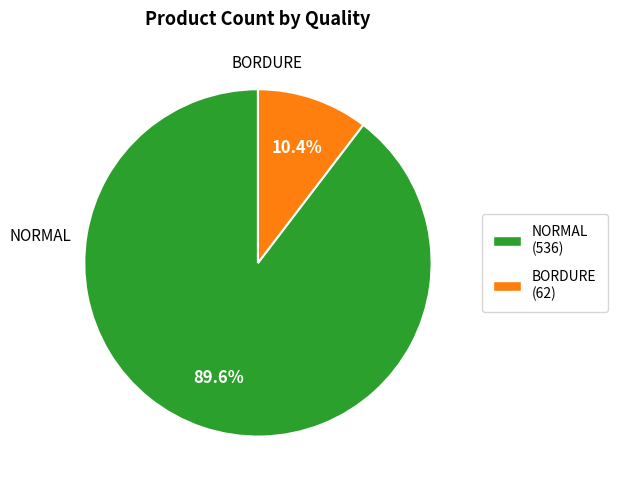

To the nearest percent, what is the difference between the largest and smallest slice percentages?

79%